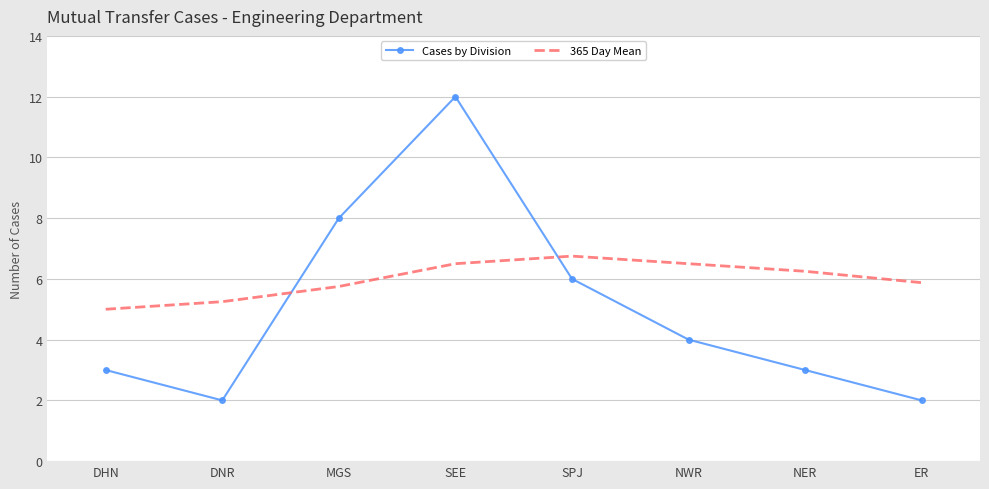

Is the value of 365 Day Mean at SEE greater than the value of Cases by Division at NWR?

Yes